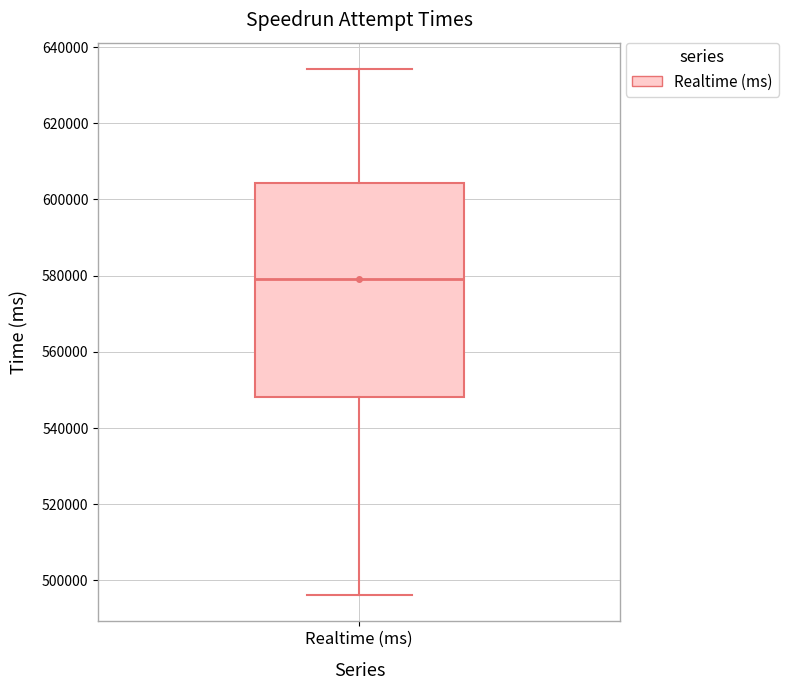

Read this box plot against the y-axis: the position of the median line, the range covered by the box, and the ends of both whiskers. The values are not printed on the chart, so give them approximately, as read against the axis.

median 580000, box 548000 to 604000, whiskers 496000 to 634000